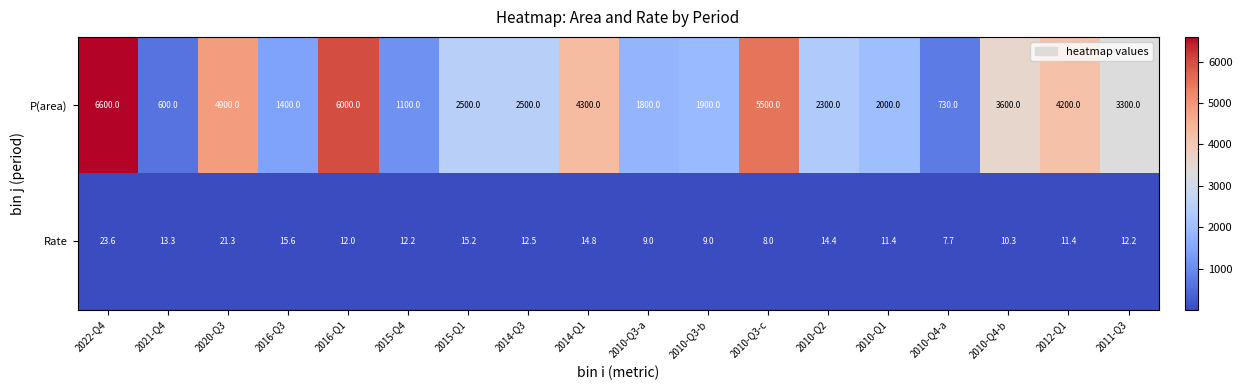

The value of P(area) at 2016-Q3 is 1400.0. True or false?

True